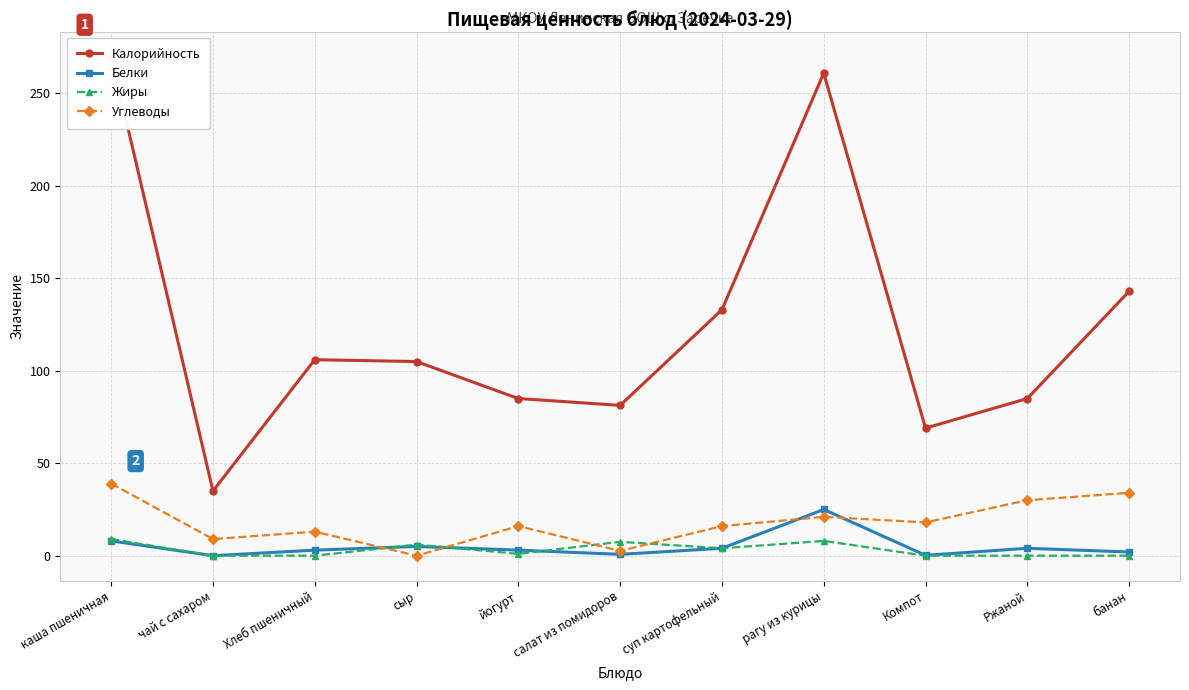

Reading left to right, list all the values displayed in this chart.

Калорийность: каша пшеничная=270.0	чай с сахаром=35.0	Хлеб пшеничный=106.0	сыр=105.0	йогурт=85.0	салат из помидоров=81.3	суп картофельный=133.0	рагу из курицы=261.0	Компот=69.0	Ржаной=85.0	банан=143.0
Белки: каша пшеничная=8.0	чай с сахаром=0.0	Хлеб пшеничный=3.0	сыр=5.0	йогурт=3.0	салат из помидоров=0.7	суп картофельный=4.0	рагу из курицы=25.0	Компот=0.2	Ржаной=4.0	банан=2.0
Жиры: каша пшеничная=9.0	чай с сахаром=0.0	Хлеб пшеничный=0.0	сыр=6.0	йогурт=1.0	салат из помидоров=7.5	суп картофельный=4.0	рагу из курицы=8.0	Компот=0.0	Ржаной=0.0	банан=0.0
Углеводы: каша пшеничная=39.0	чай с сахаром=9.0	Хлеб пшеничный=13.0	сыр=0.0	йогурт=16.0	салат из помидоров=2.6	суп картофельный=16.0	рагу из курицы=21.0	Компот=18.0	Ржаной=30.0	банан=34.0